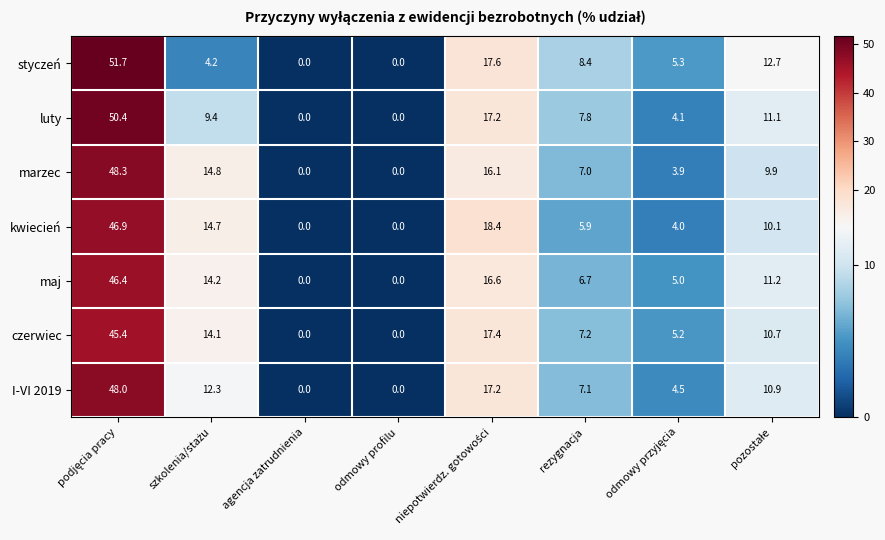

What is the average value of the luty series?

12.5